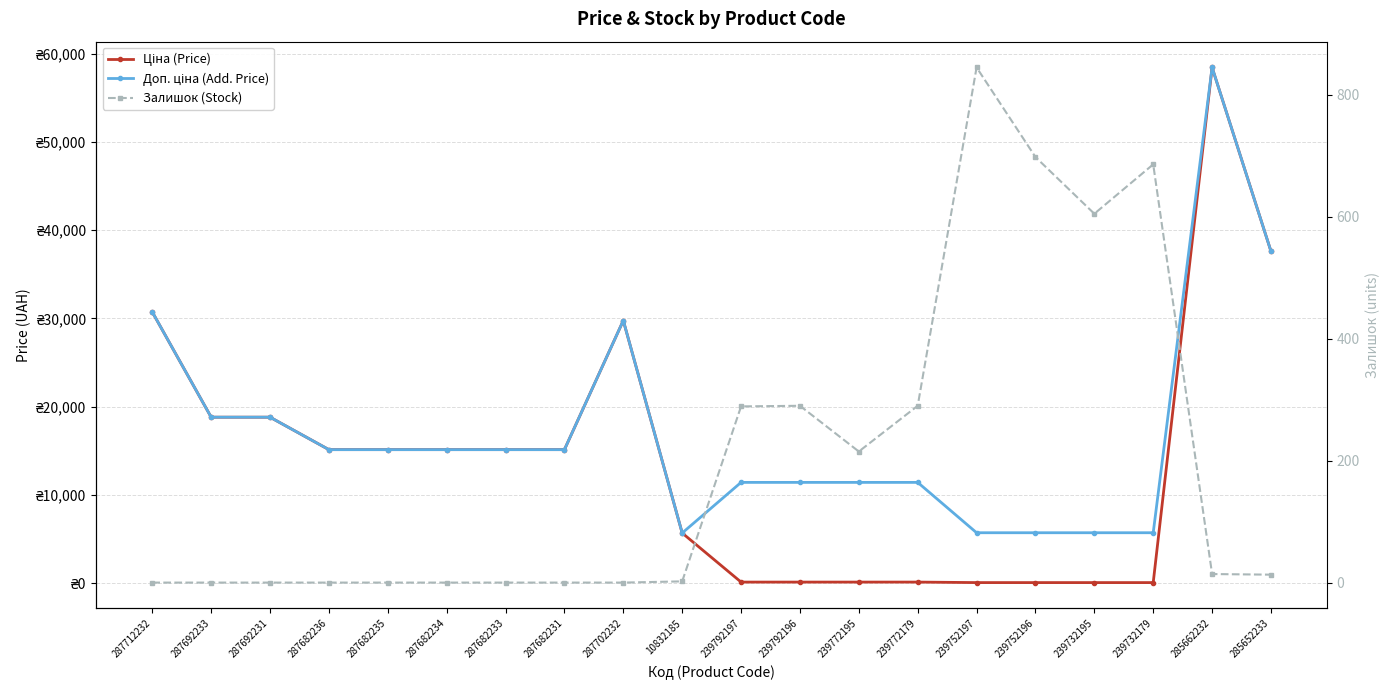

Is this an area chart (filled region under the line)?

No